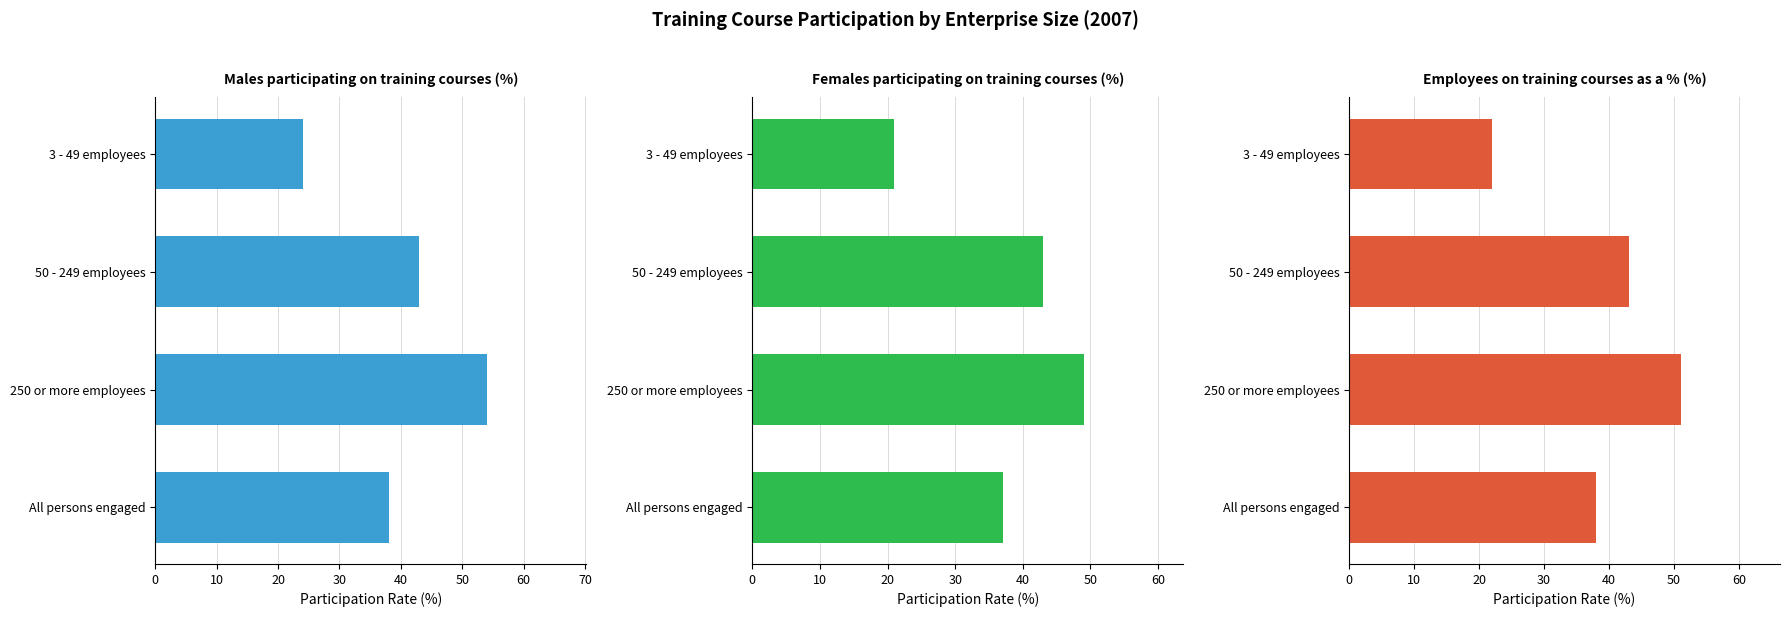

What is the sum of the Males participating on training courses (%) values at 3 - 49 employees and 50 - 249 employees?

67